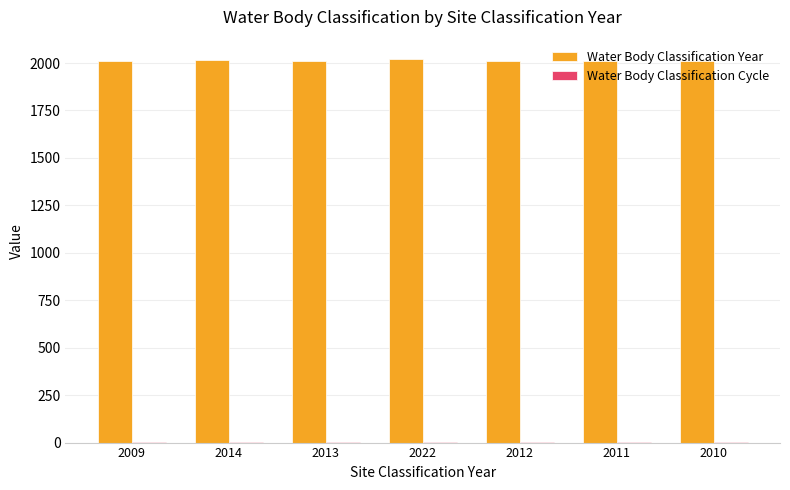

How many series are shown in this chart?

2